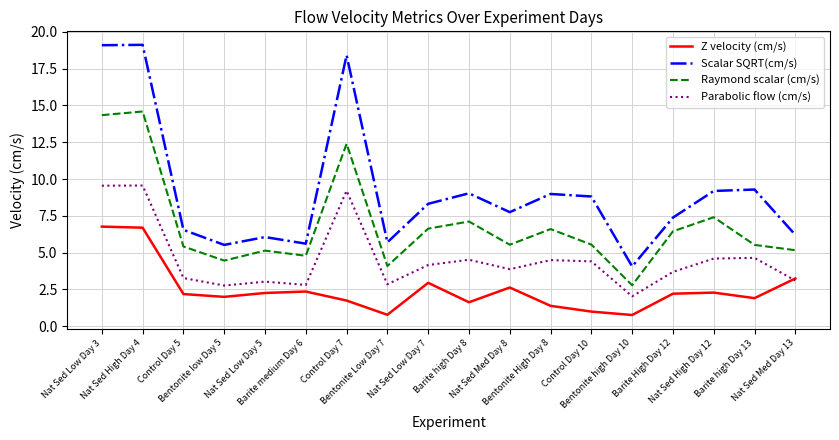

What is the difference between the Scalar SQRT(cm/s) values at Bentonite low Day 5 and Control Day 10?

3.3